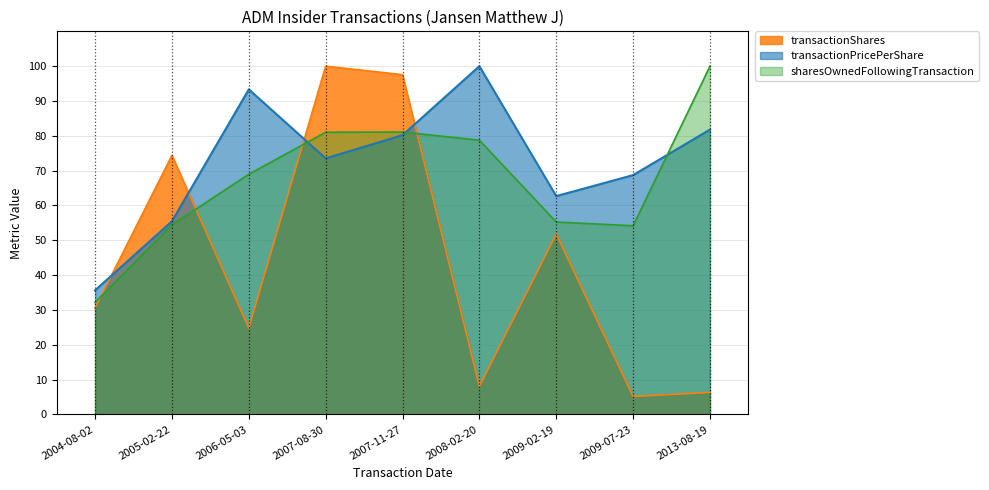

Does the chart display data point markers on the line(s)?

No